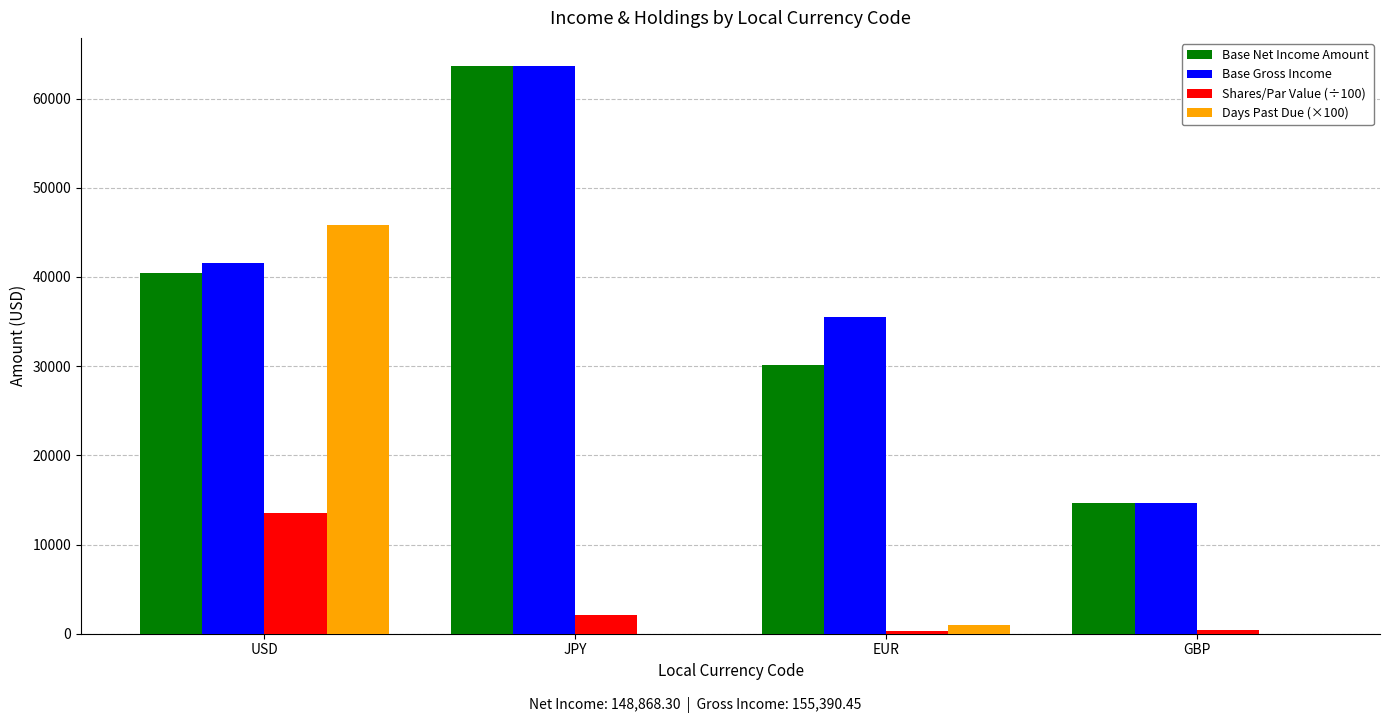

How many data points does each series have?

4